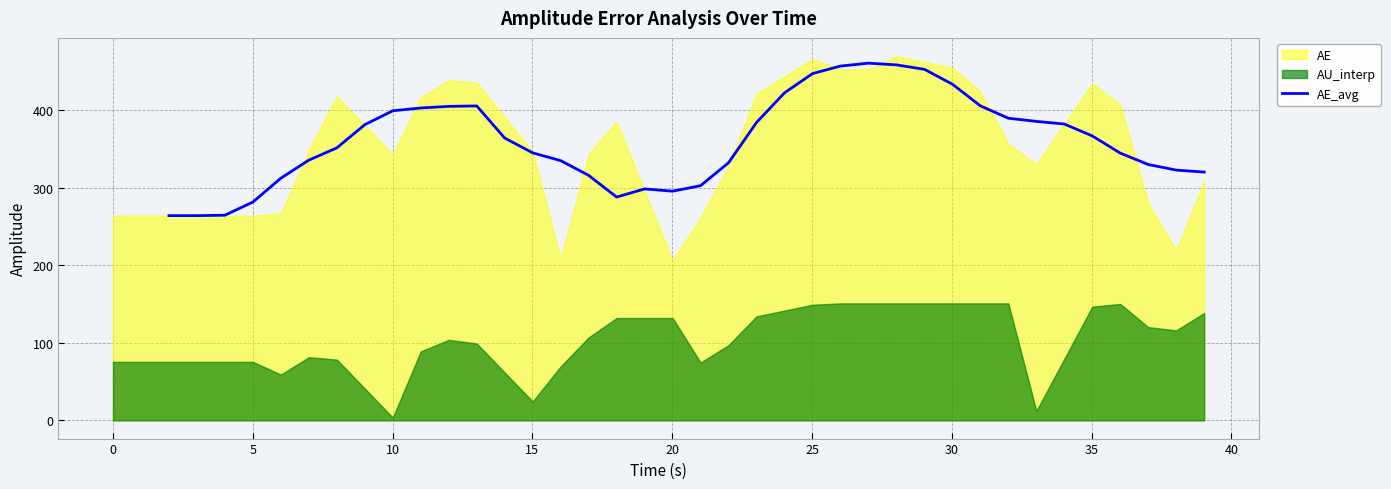

How many values are between 281 and 405?

25